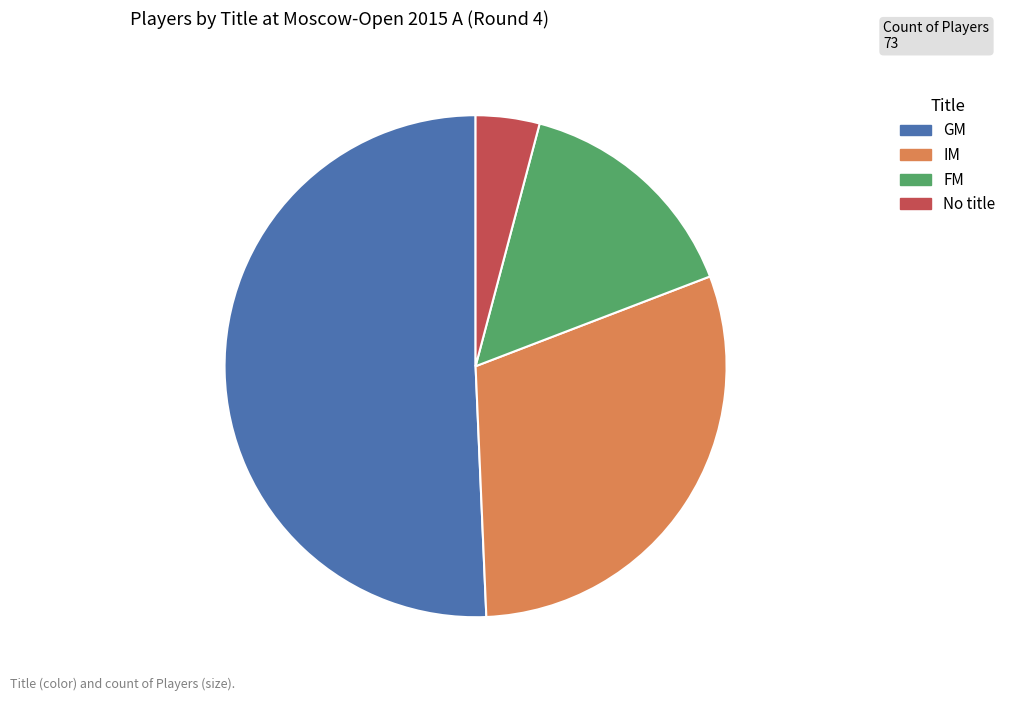

Rank the categories by value from lowest to highest.

No title, FM, IM, GM